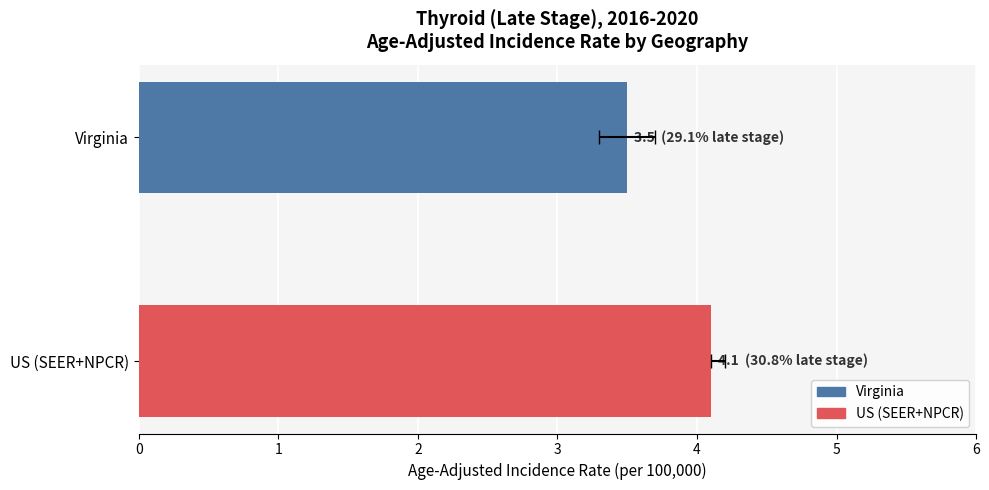

List the labels in order of value, largest first.

US (SEER+NPCR), Virginia